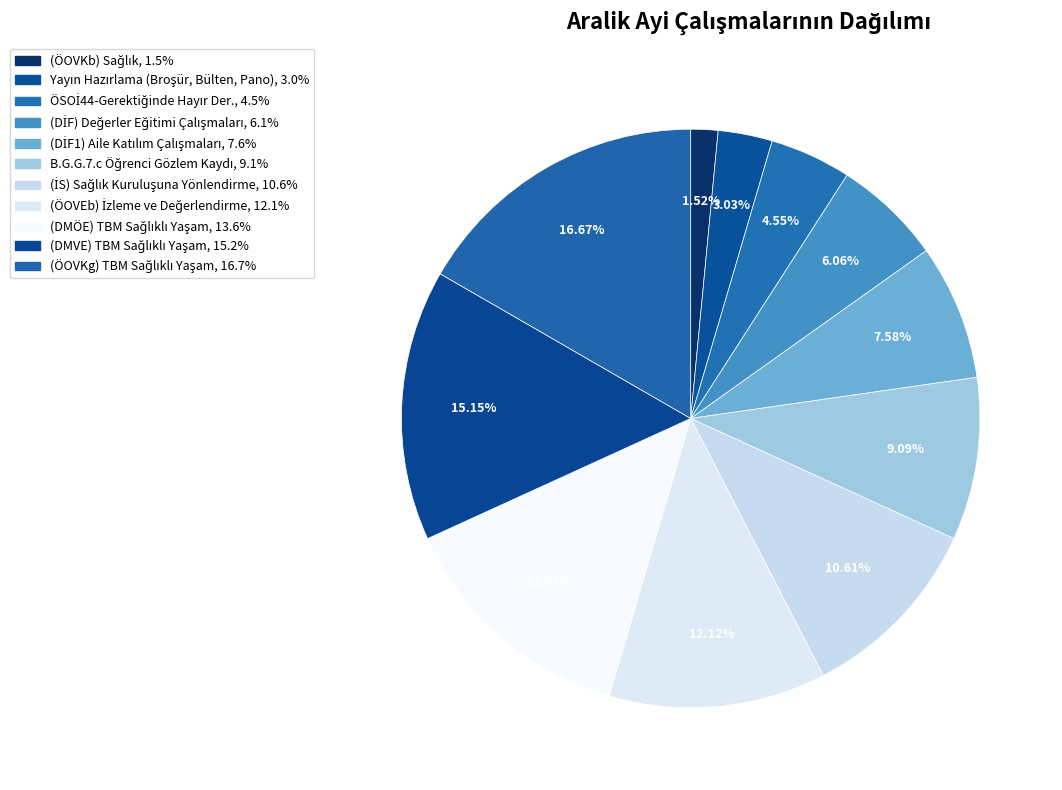

Is there any slice that represents more than half of the pie?

No